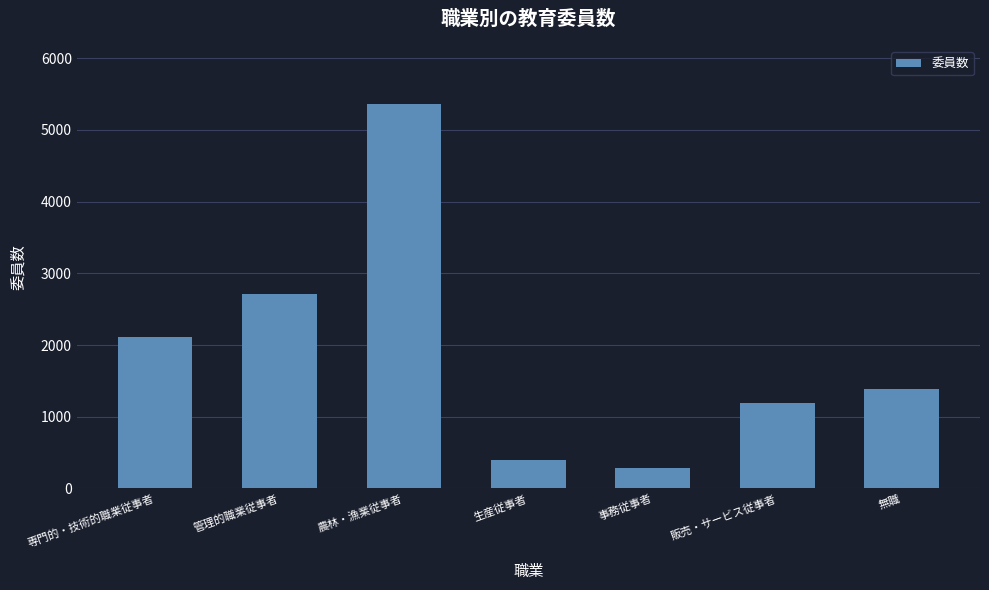

Is it true that the value at 販売・サービス従事者 is 1725?

False